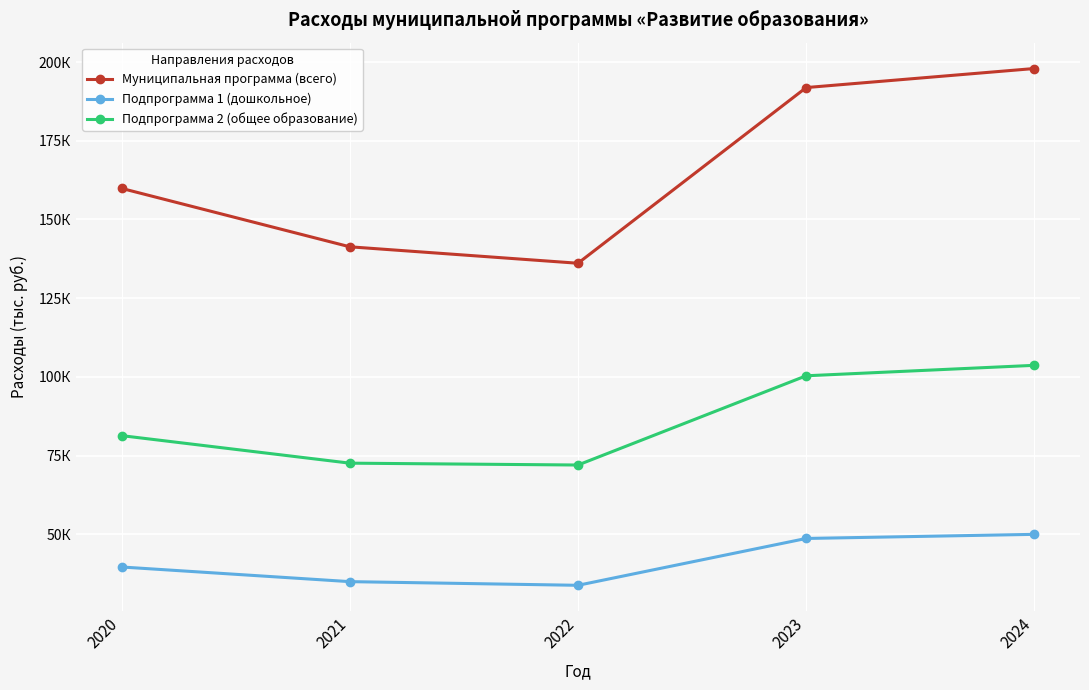

Rank the categories by Подпрограмма 2 (общее образование) value from lowest to highest.

2022, 2021, 2020, 2023, 2024